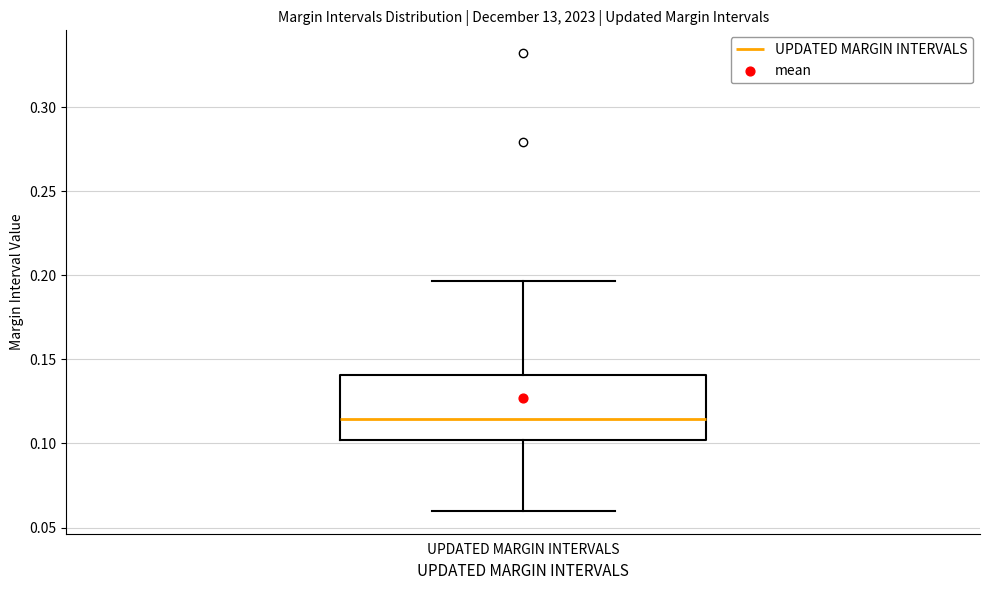

Transcribe this box plot: give where the median line is, the range the box spans, and where the two whiskers end, as read against the y-axis. The values are not printed on the chart, so give them approximately, as read against the axis.

median 0.115, box 0.100 to 0.140, whiskers 0.060 to 0.195